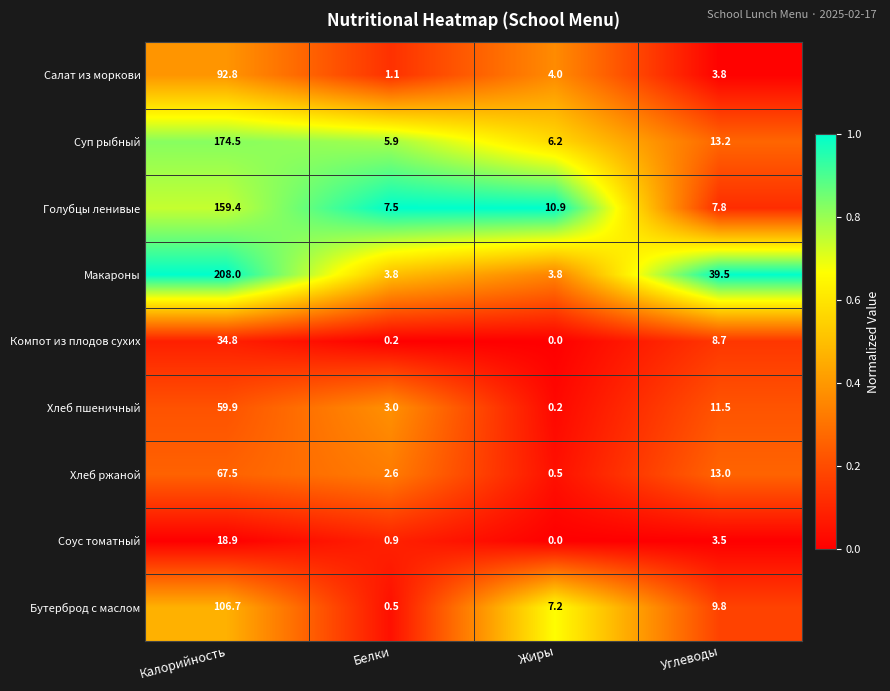

True or false: Соус томатный has a value of 29.4 at Калорийность.

False